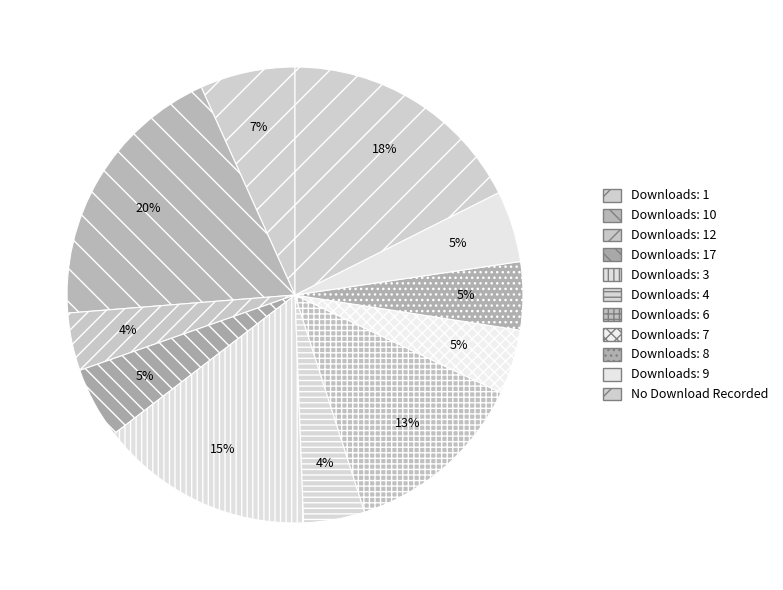

Is there any slice that represents more than half of the pie?

No